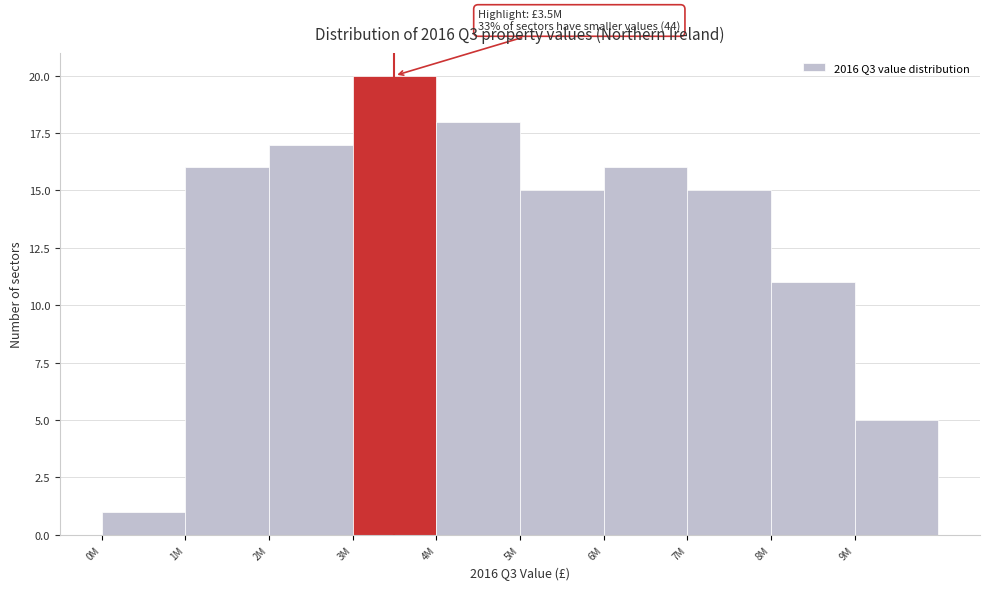

Reading left to right, list all the values displayed in this chart.

0M=1	1M=16	2M=17	3M=20	4M=18	5M=15	6M=16	7M=15	8M=11	9M=5